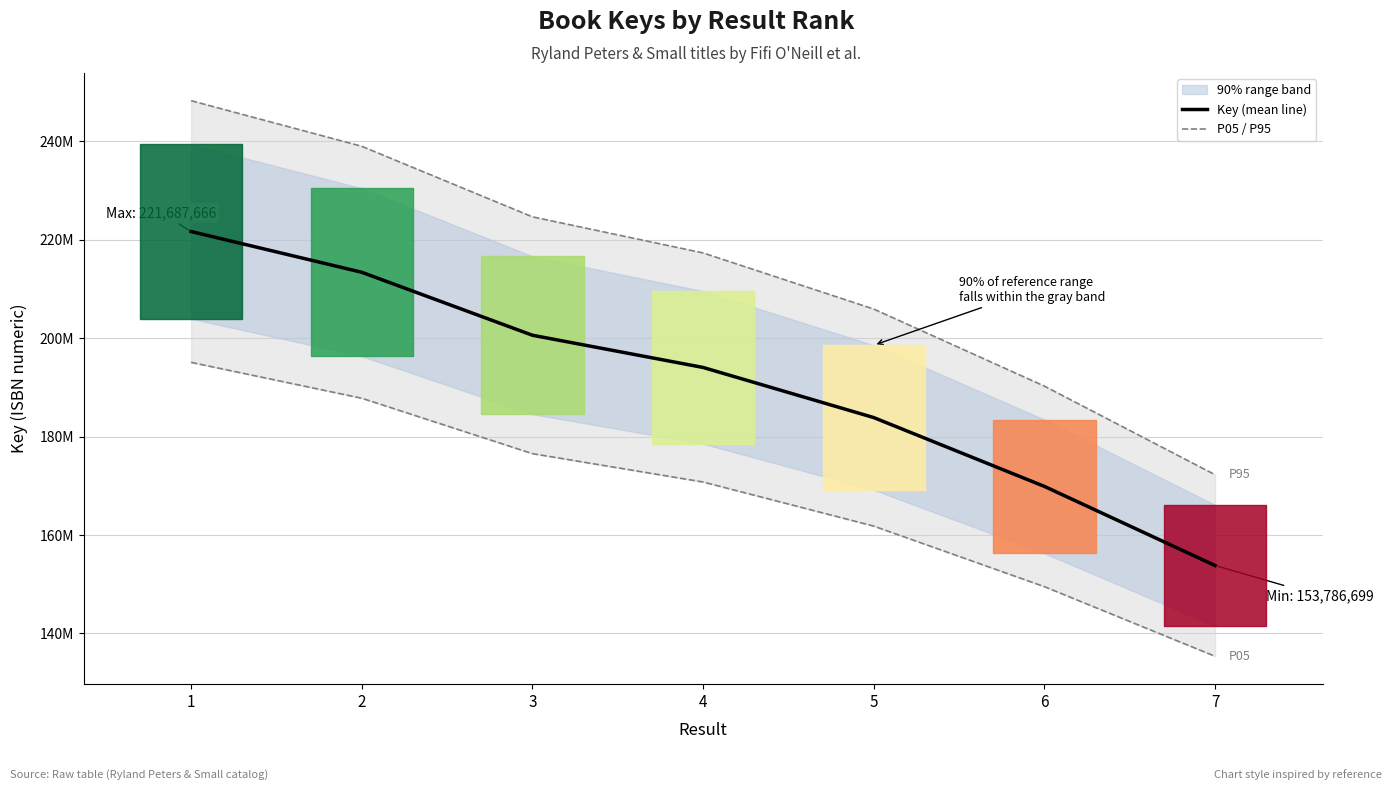

What is the value of the 4th point from the left?

194052188